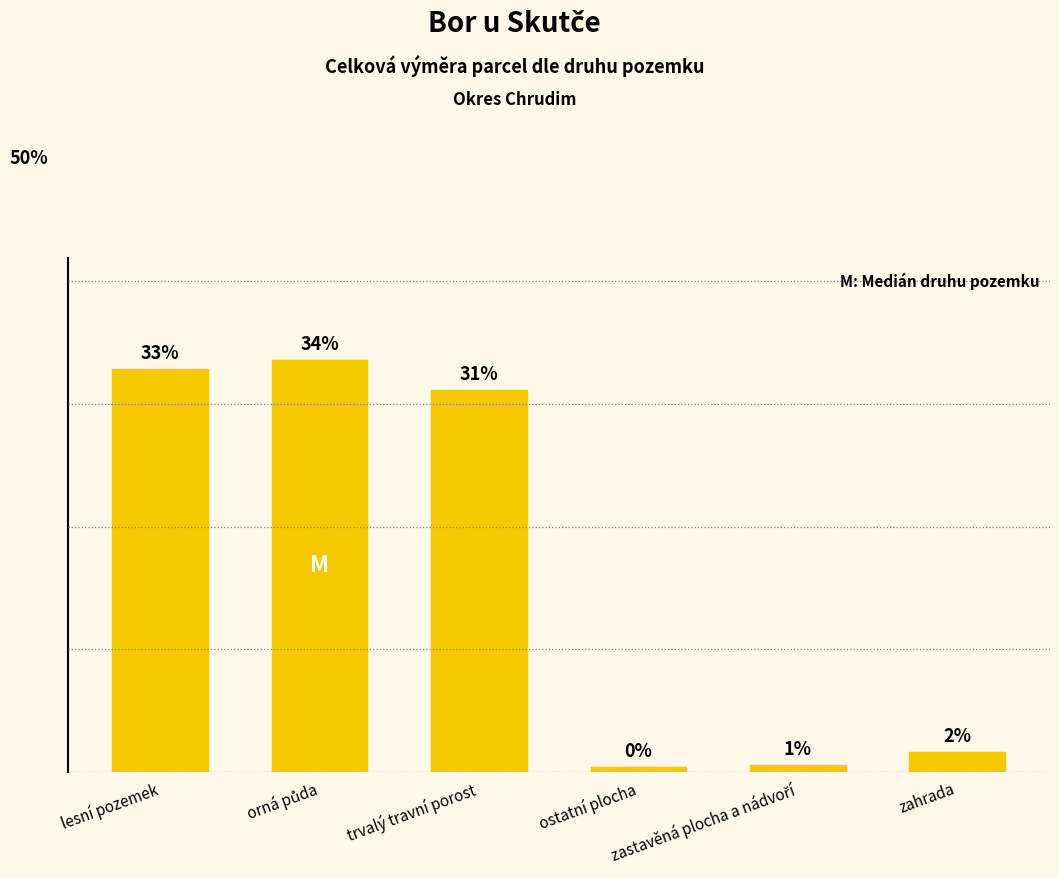

True or false: the data shows 0.2 at zastavěná plocha a nádvoří.

False